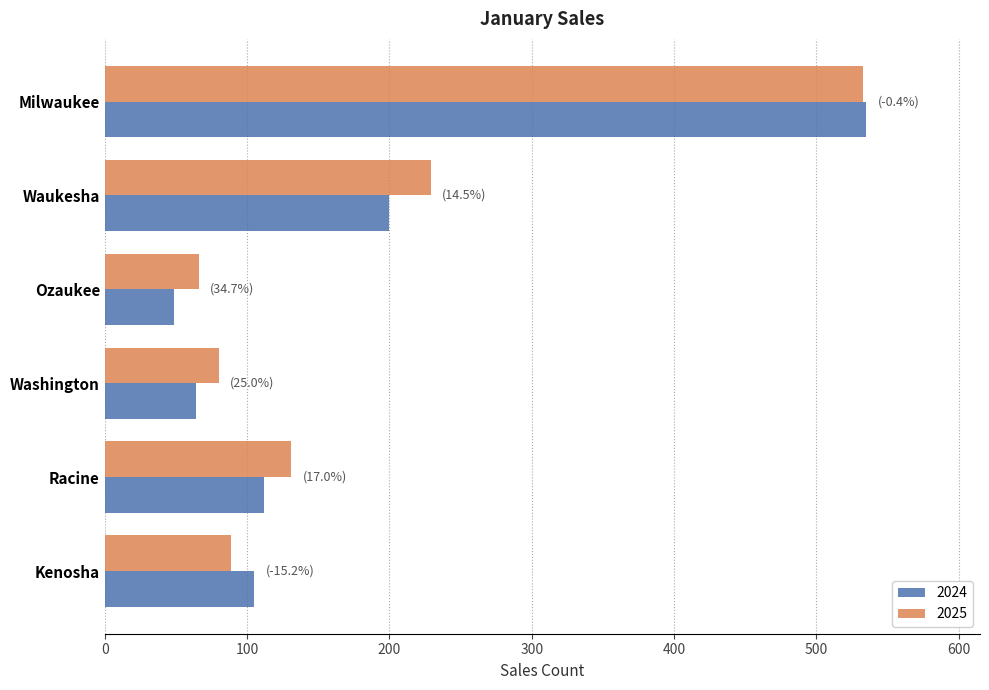

At which category does the chart reach its minimum across all series?

Ozaukee